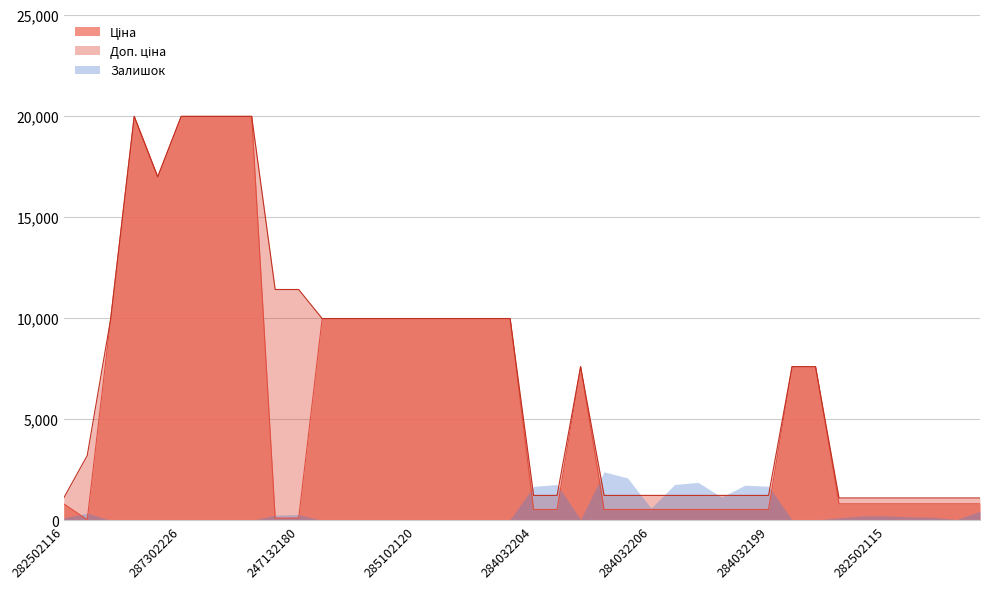

True or false: Ціна and Доп. ціна cross at least once.

False